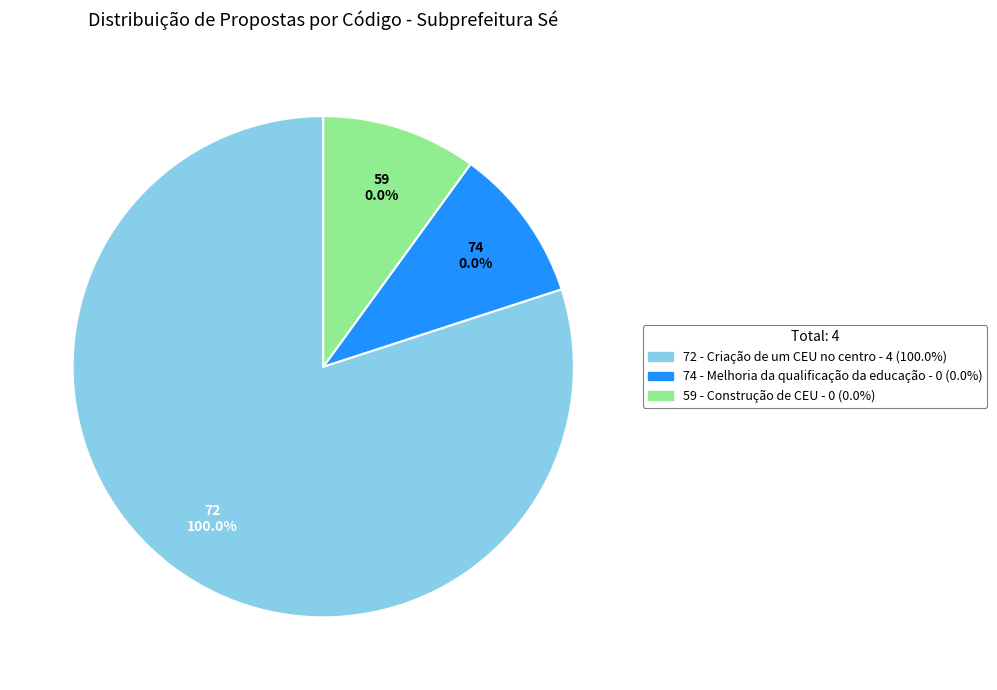

True or false: 74 - Melhoria da qualificação da educação accounts for 0% of the total.

True